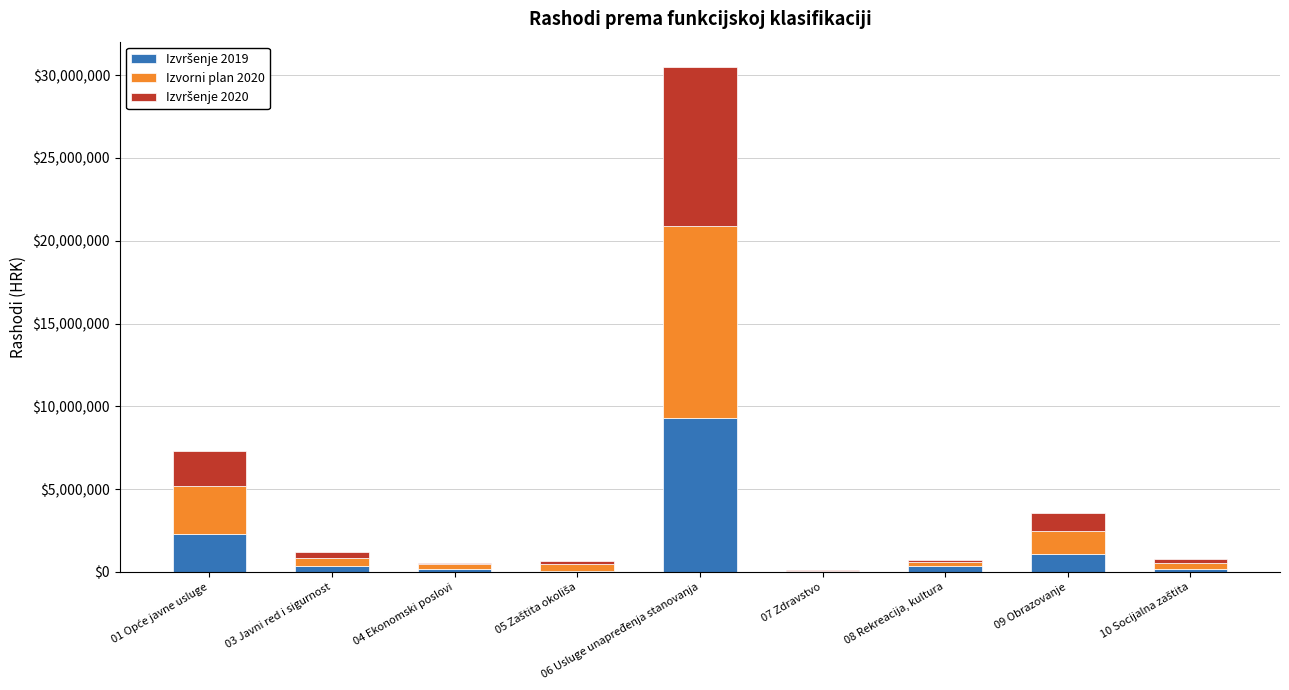

At which category is the sum across all series the highest?

06 Usluge unapređenja stanovanja